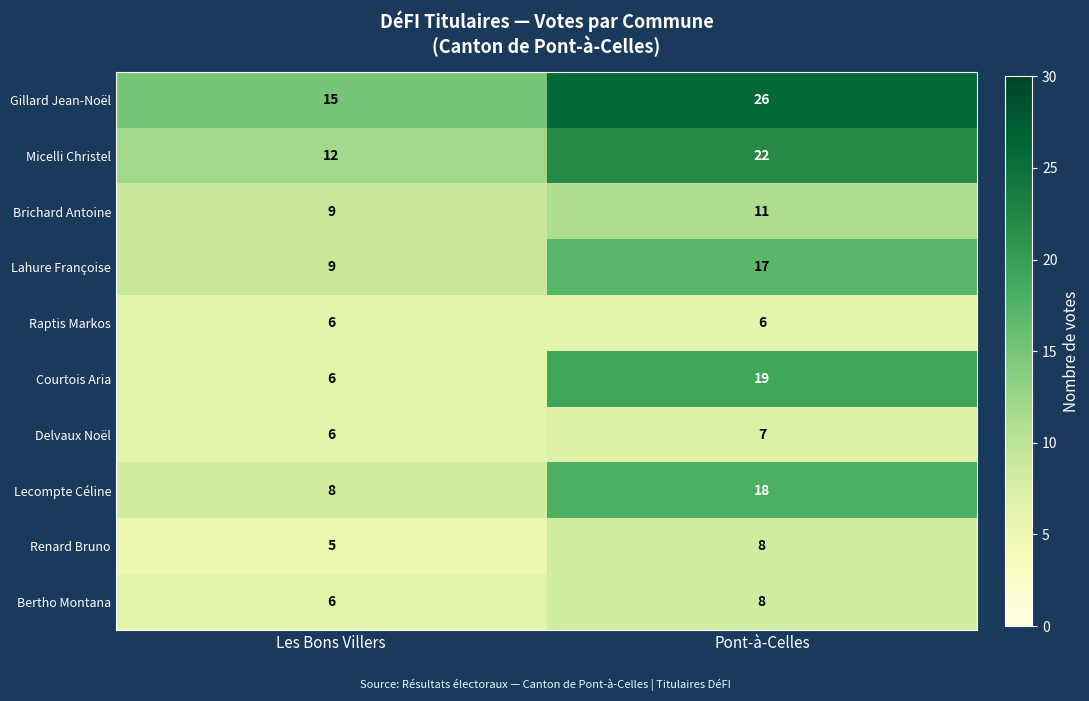

List the labels in order of Delvaux Noël value, smallest first.

Les Bons Villers, Pont-à-Celles